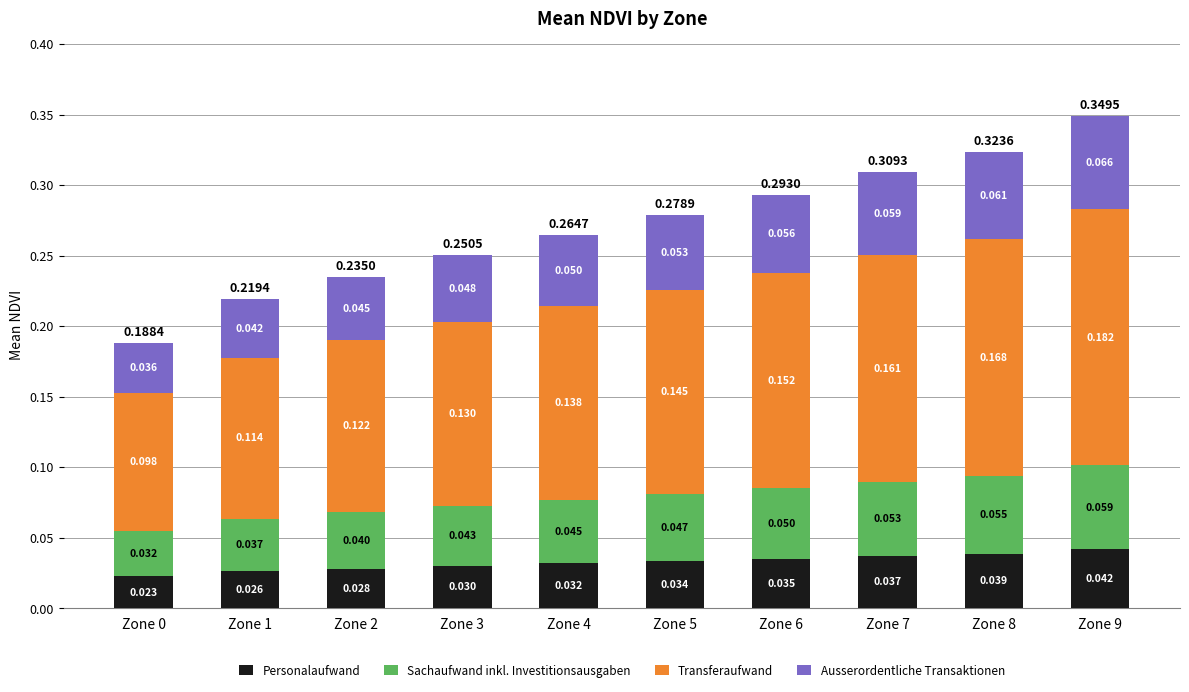

At which category is the sum across all series the highest?

Zone 9